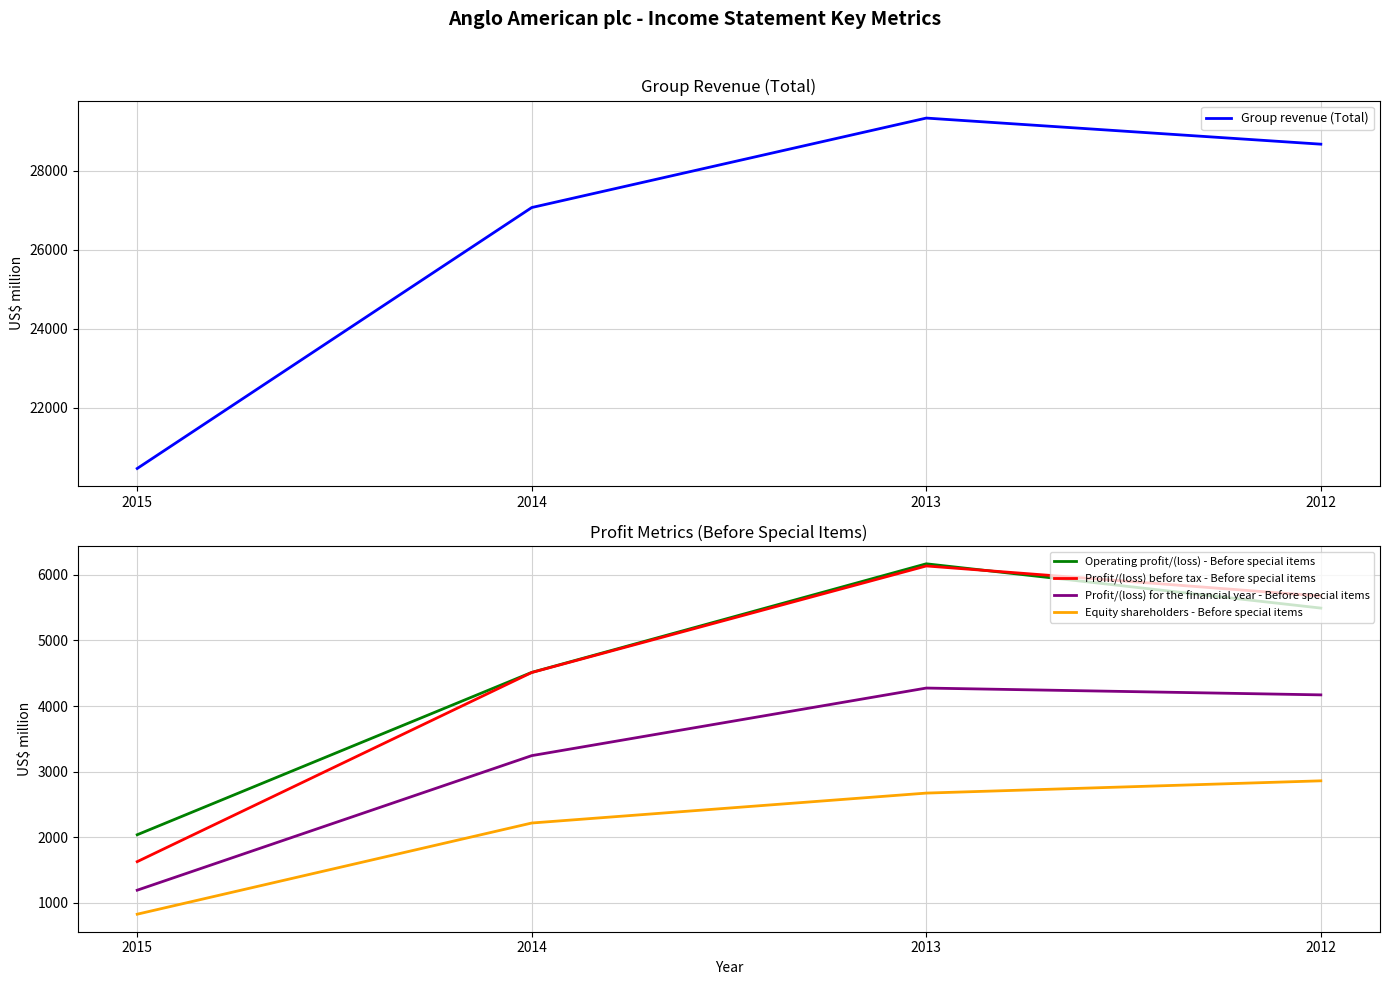

Where does the Equity shareholders - Before special items series first go above 2673?

2012